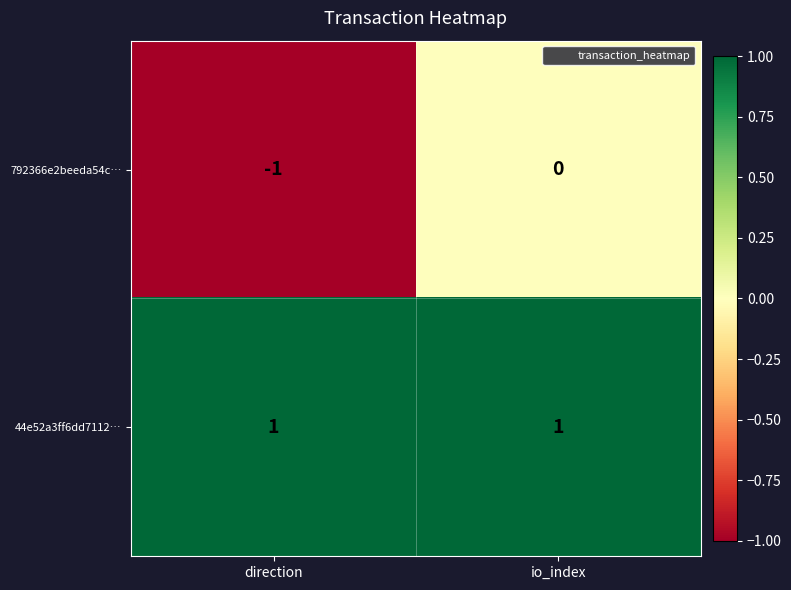

Reading left to right, what are all the values shown in this chart?

792366e2beeda54c…: -1	0
44e52a3ff6dd7112…: 1	1